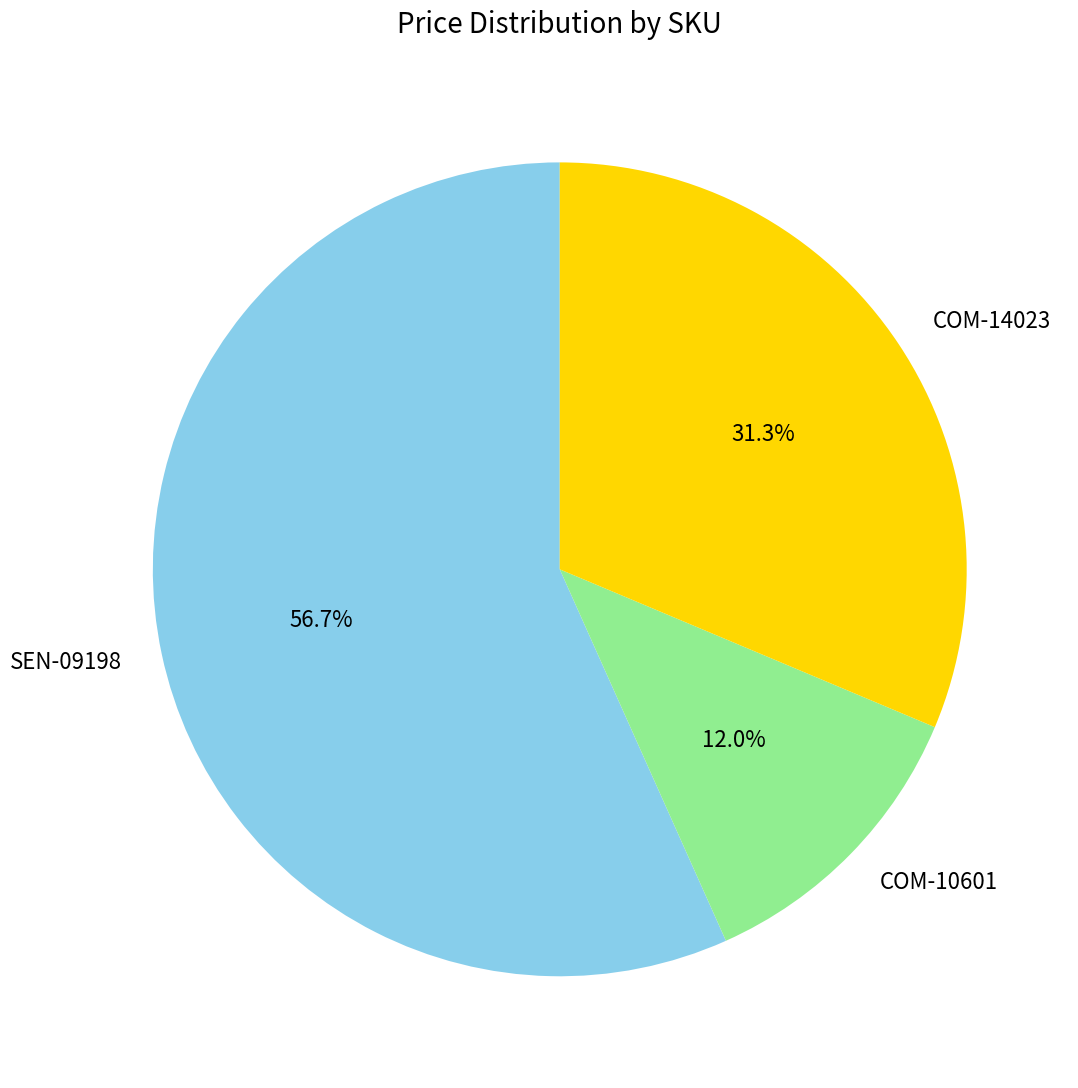

Does any single category account for the majority?

Yes